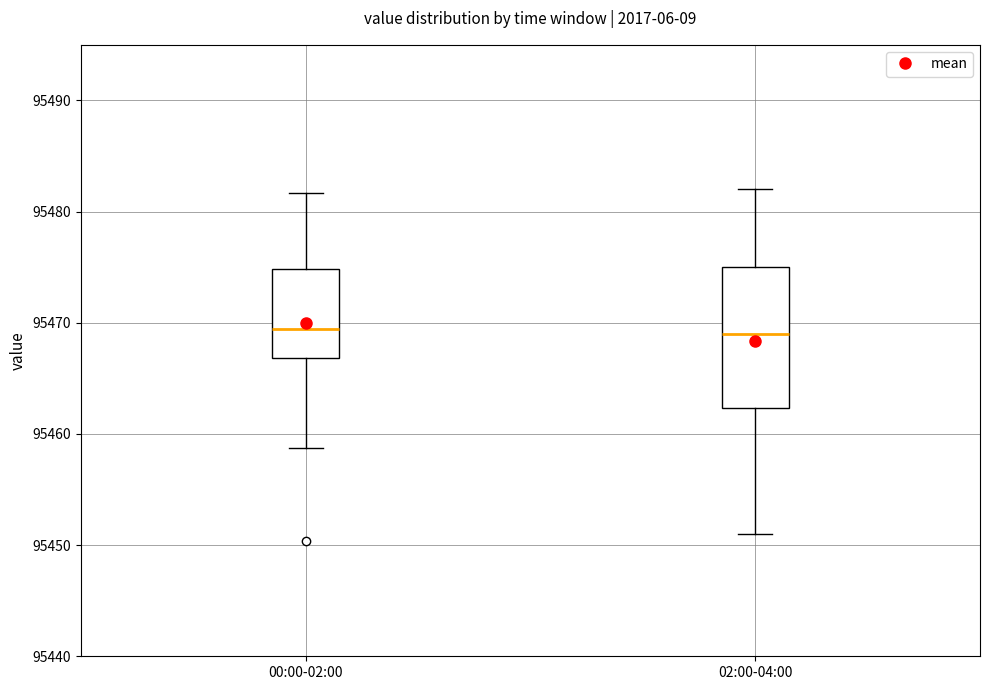

Where does the upper whisker of the box for 00:00-02:00 end on the y-axis? The values are not printed on the chart, so give them approximately, as read against the axis.

95482